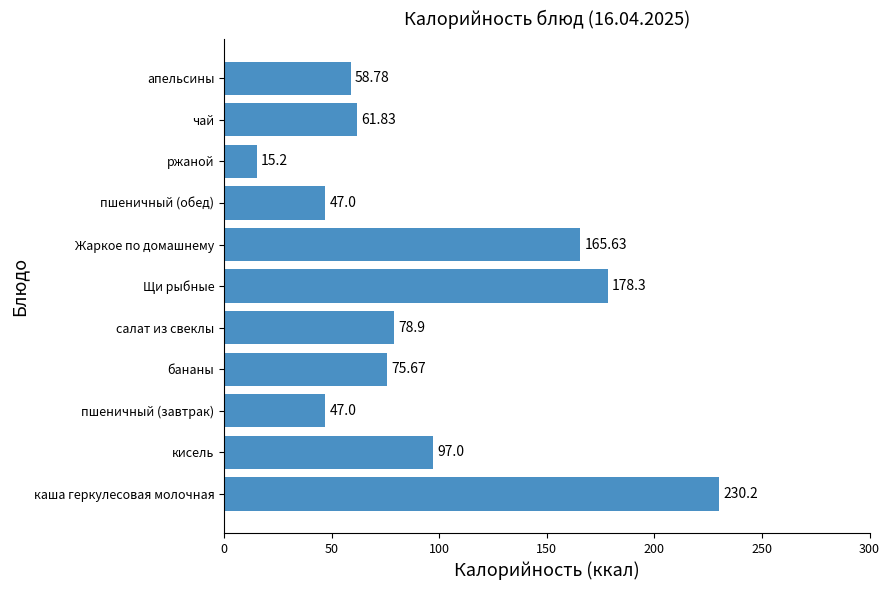

Which label corresponds to the largest value in the chart?

каша геркулесовая молочная